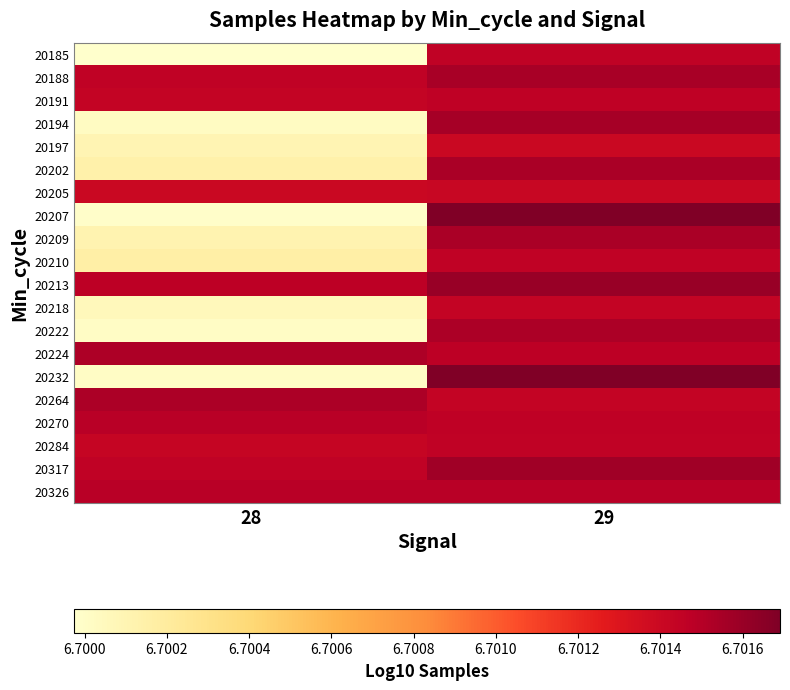

Reading left to right, transcribe all the data shown in this chart.

20185: 28=6.7	29=6.7
20188: 28=6.7	29=6.7
20191: 28=6.7	29=6.7
20194: 28=6.7	29=6.7
20197: 28=6.7	29=6.7
20202: 28=6.7	29=6.7
20205: 28=6.7	29=6.7
20207: 28=6.7	29=6.7
20209: 28=6.7	29=6.7
20210: 28=6.7	29=6.7
20213: 28=6.7	29=6.7
20218: 28=6.7	29=6.7
20222: 28=6.7	29=6.7
20224: 28=6.7	29=6.7
20232: 28=6.7	29=6.7
20264: 28=6.7	29=6.7
20270: 28=6.7	29=6.7
20284: 28=6.7	29=6.7
20317: 28=6.7	29=6.7
20326: 28=6.7	29=6.7